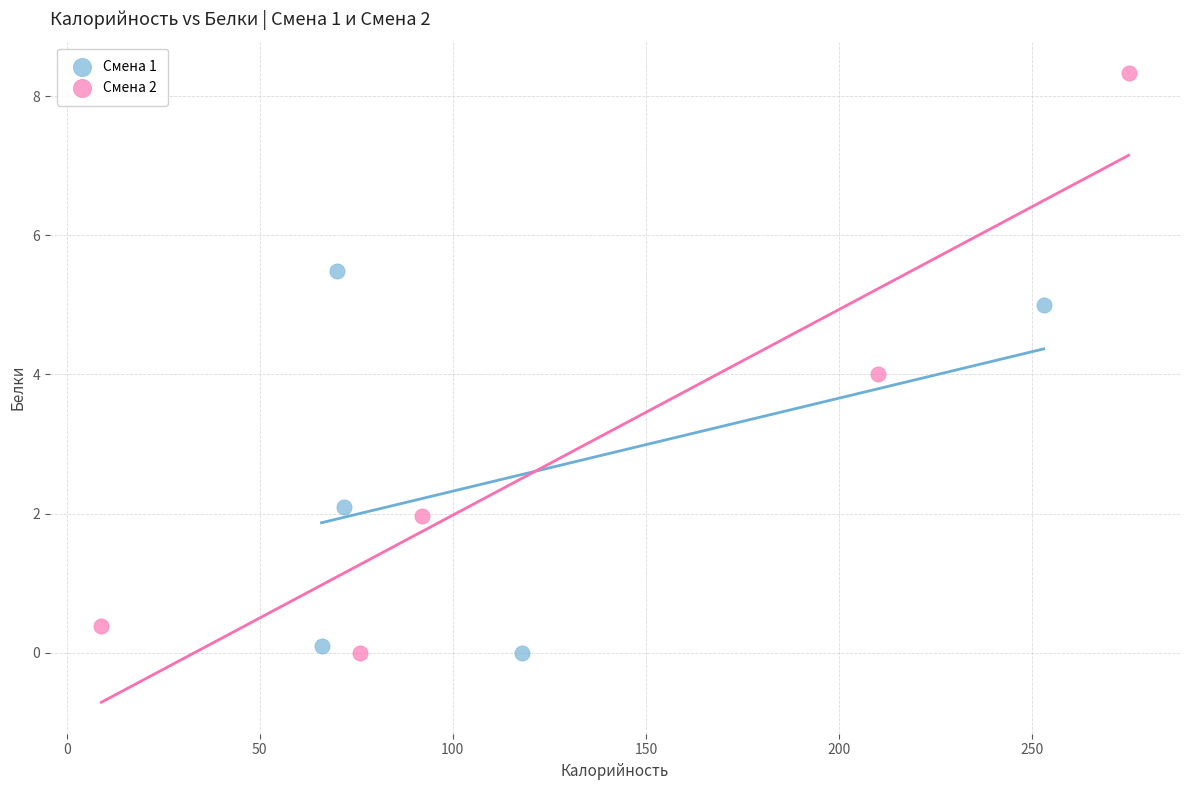

Which series has the widest spread of Y values?

Смена 2